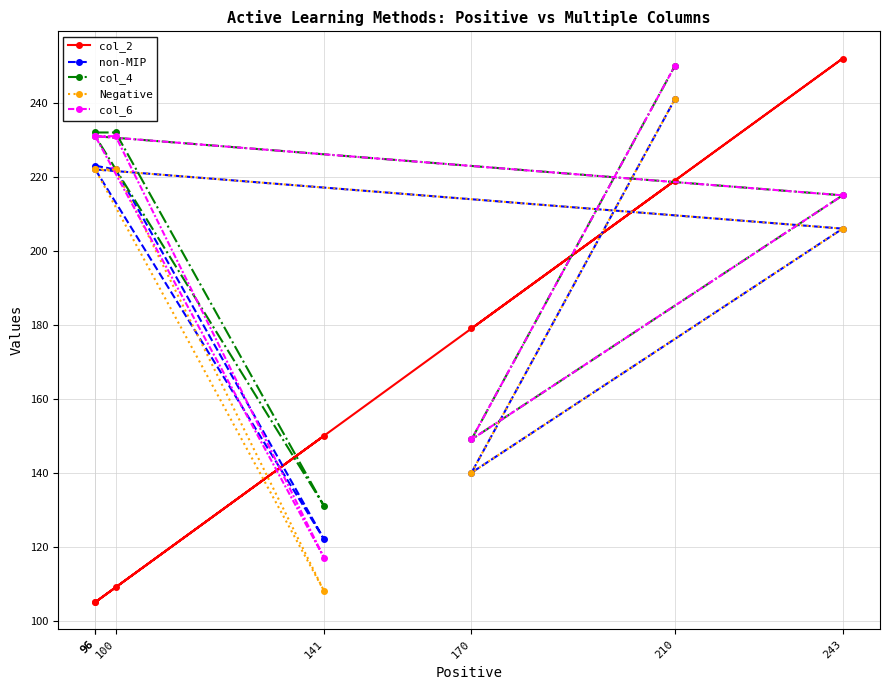

What is the difference between the maximum and minimum values in the col_2 series?

147